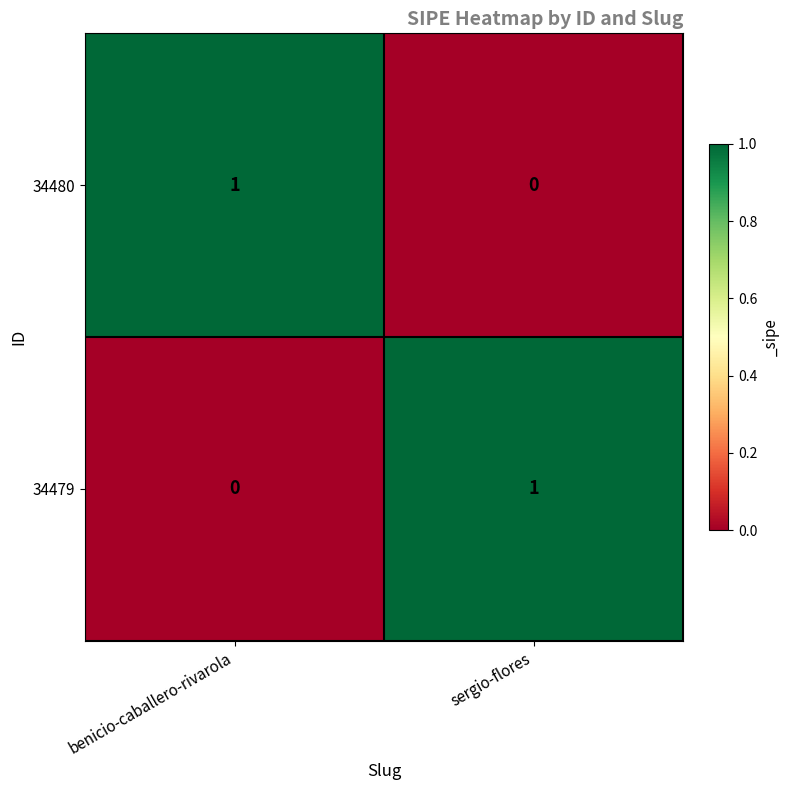

At which label is 34480 closest to 0?

sergio-flores